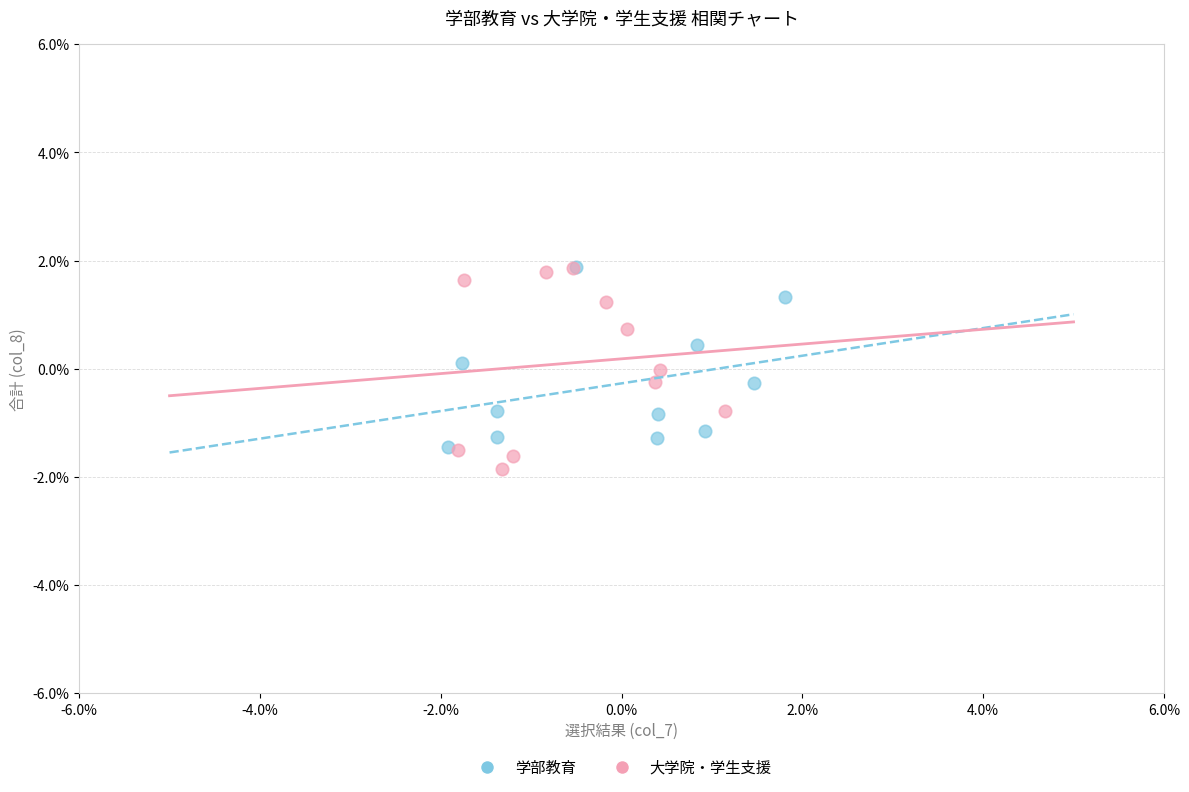

Which series has the widest spread of Y values?

大学院・学生支援